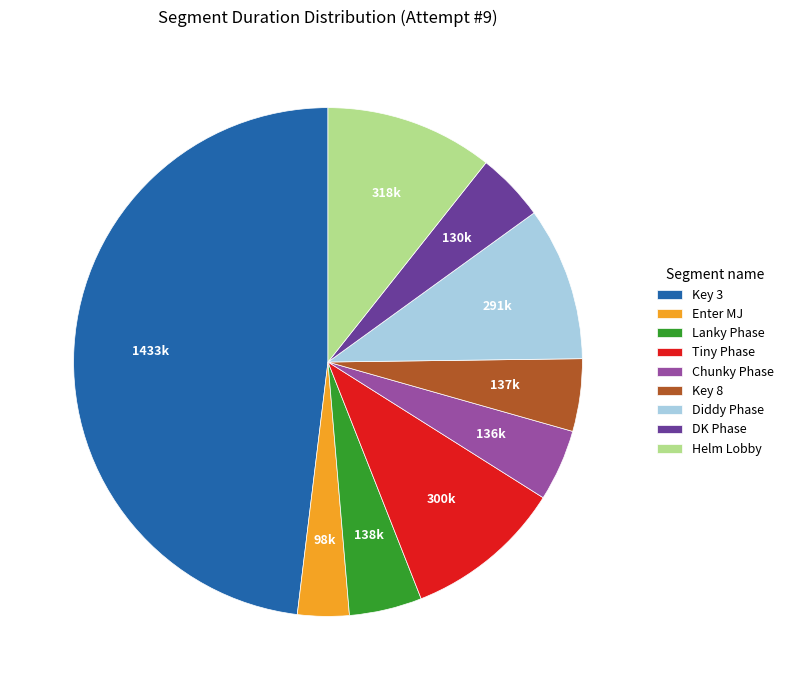

The Diddy Phase slice represents 1% of the pie. True or false?

False